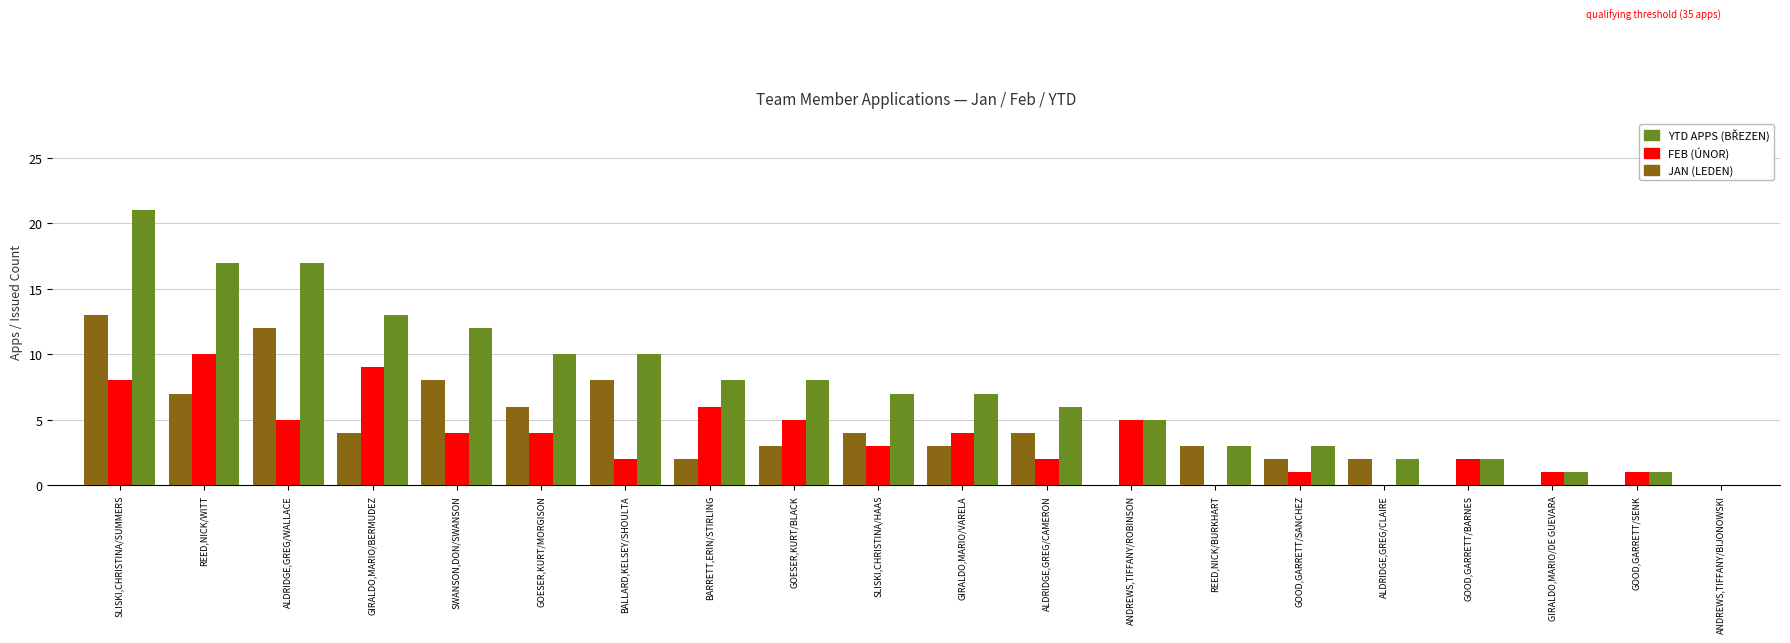

At which category is the sum across all series the highest?

SLISKI,CHRISTINA/SUMMERS